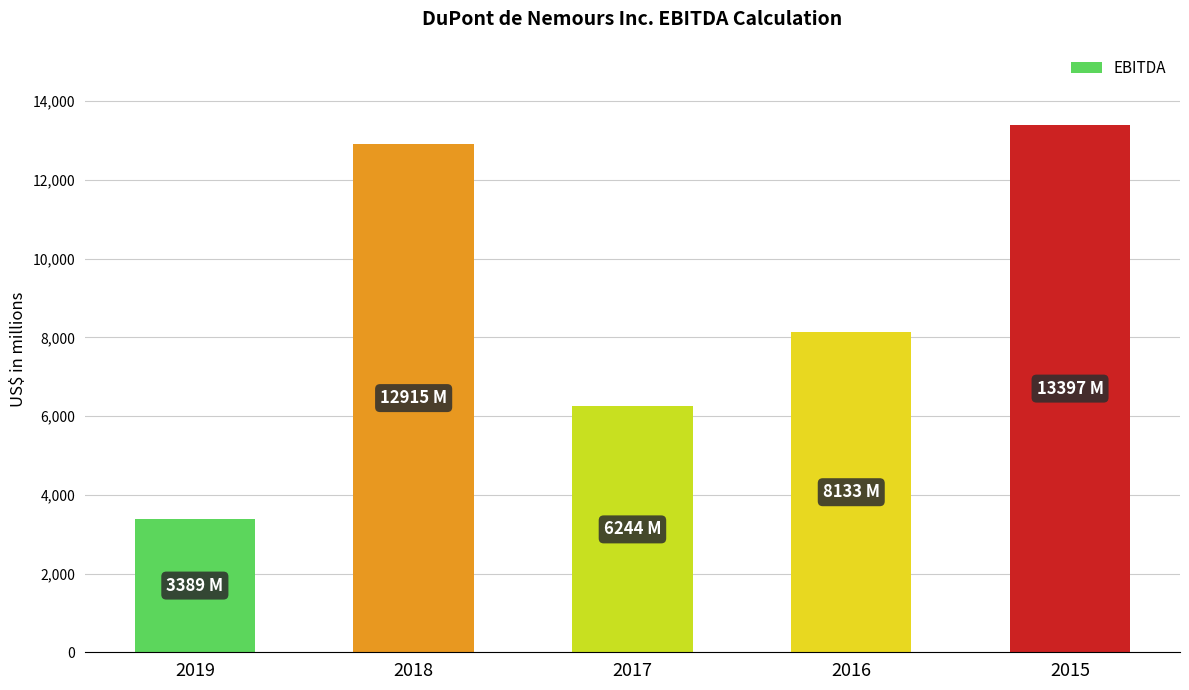

Reading right to left, extract all data points from this chart.

2015=13397	2016=8133	2017=6244	2018=12915	2019=3389